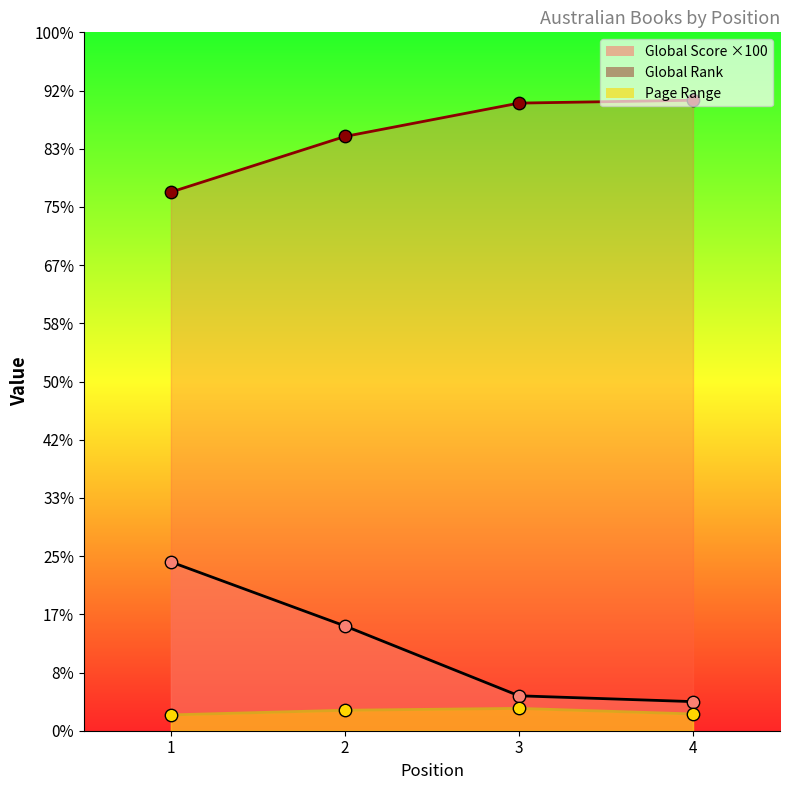

Which series contains the highest Y value?

Global Rank